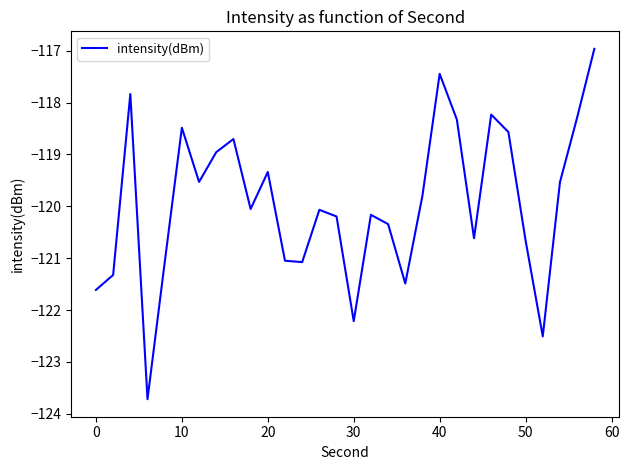

What is the minimum value shown in the chart?

-123.7